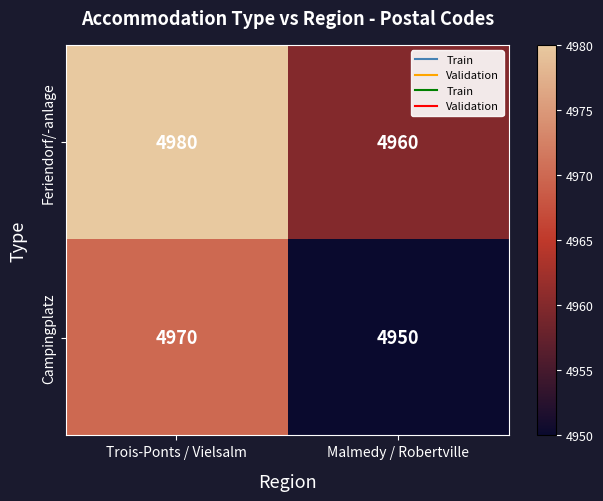

Rank the series at Malmedy / Robertville from highest to lowest value.

Feriendorf/-anlage, Campingplatz